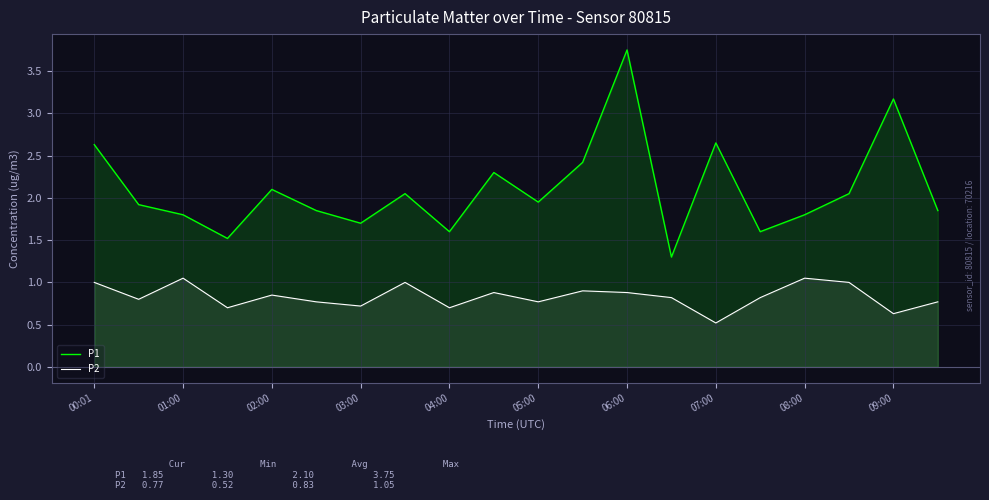

At how many categories does at least one series exceed 2?

9